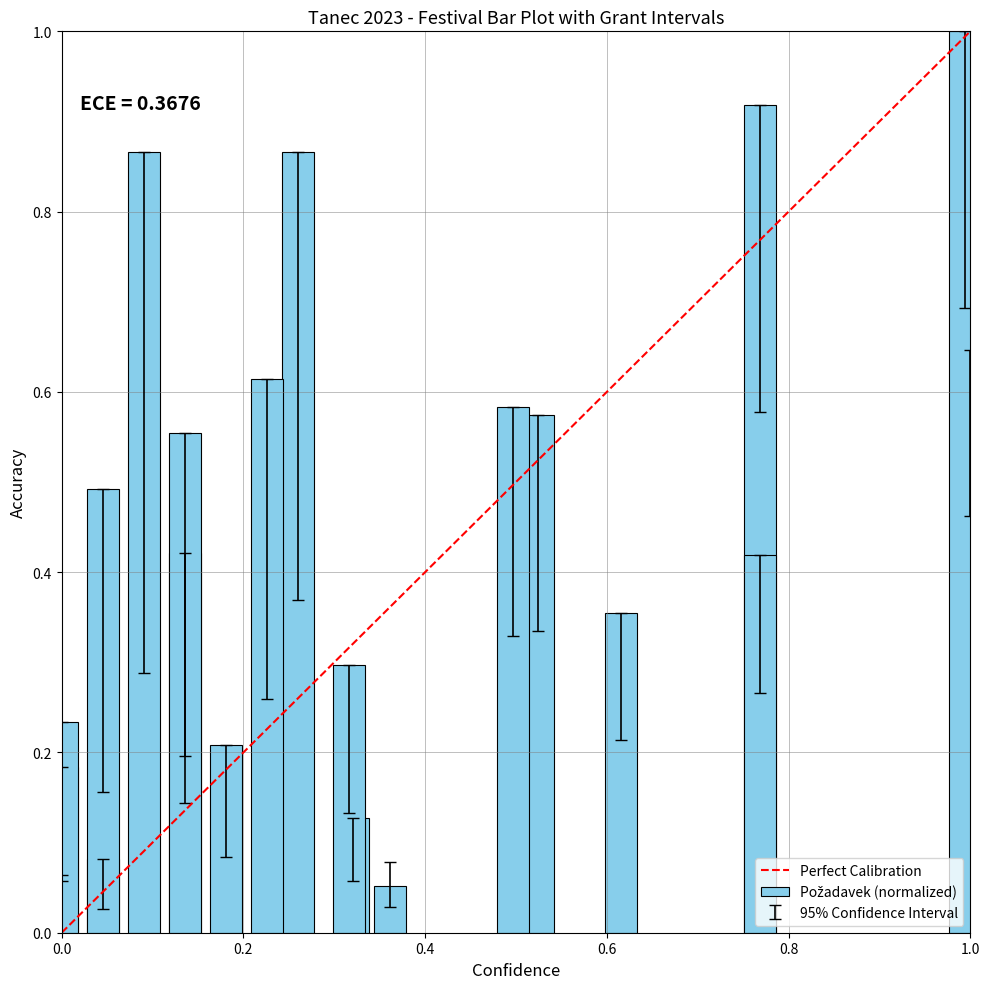

Which has a higher value, 0.0 or 1.0?

1.0